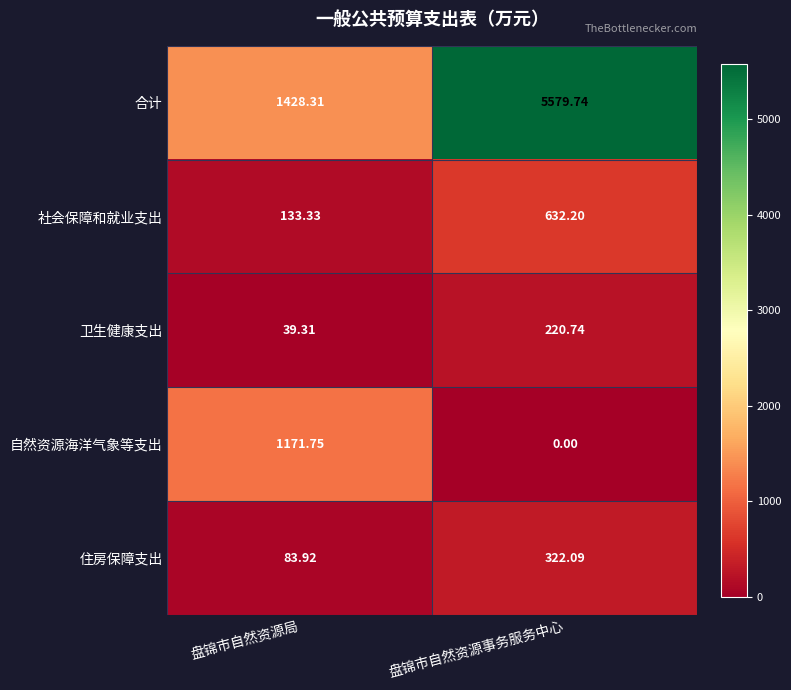

At which category does the chart reach its peak across all series?

盘锦市自然资源事务服务中心